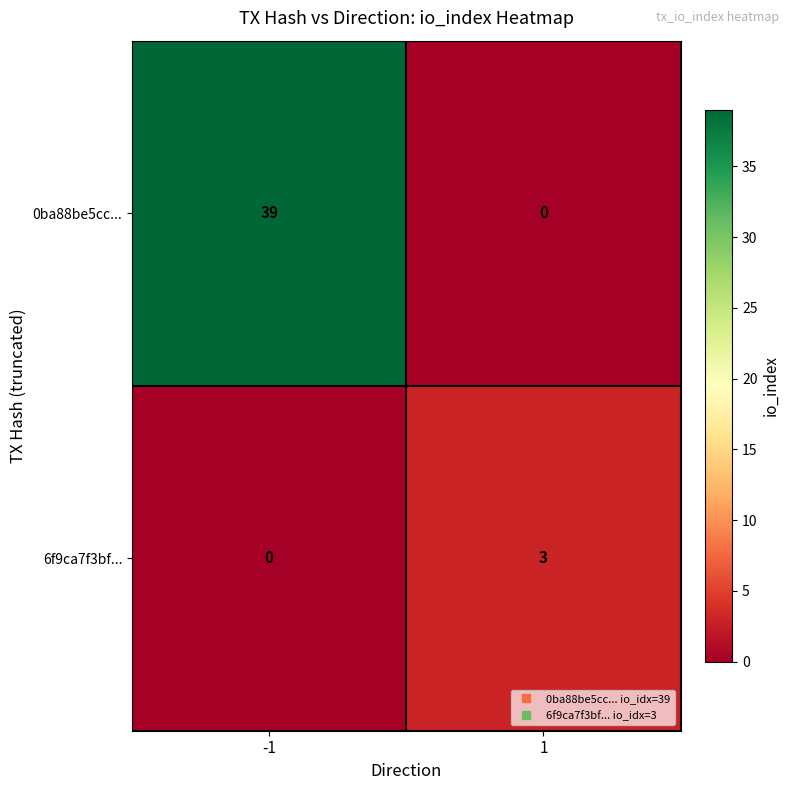

Which series has the largest range (max minus min)?

0ba88be5cc...